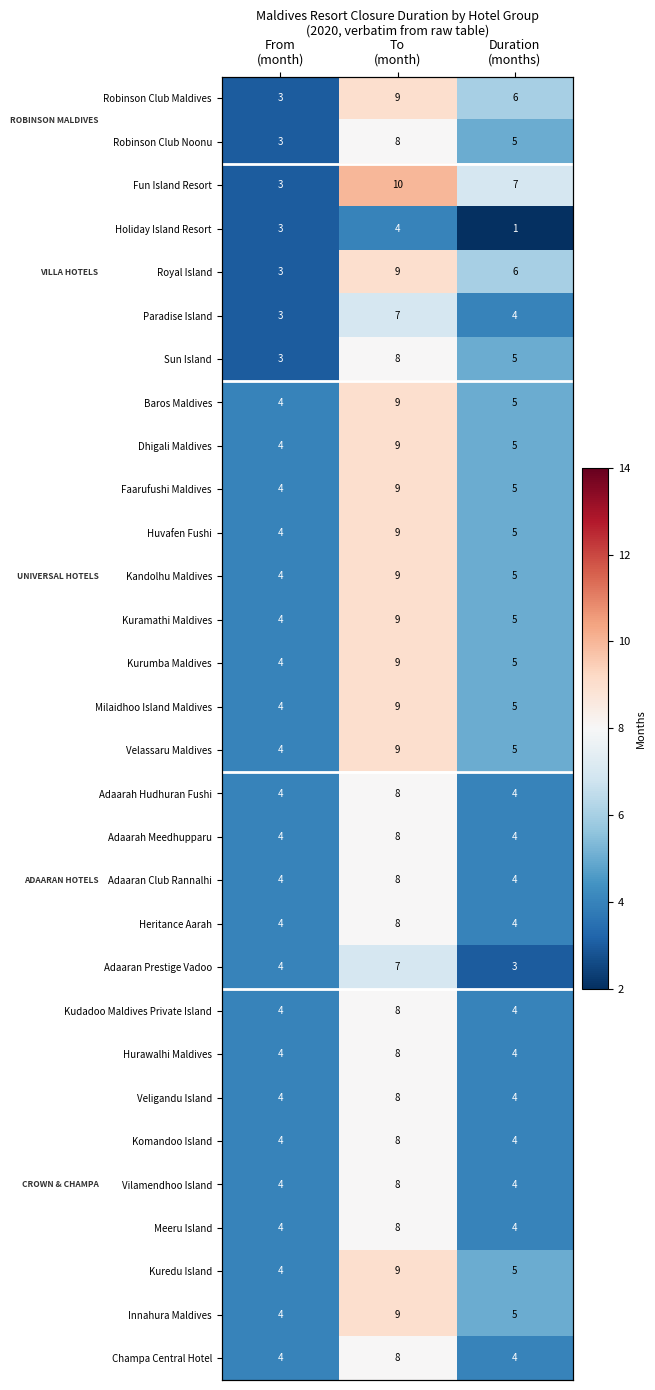

The value of Veligandu Island at From (month) is 4. True or false?

True